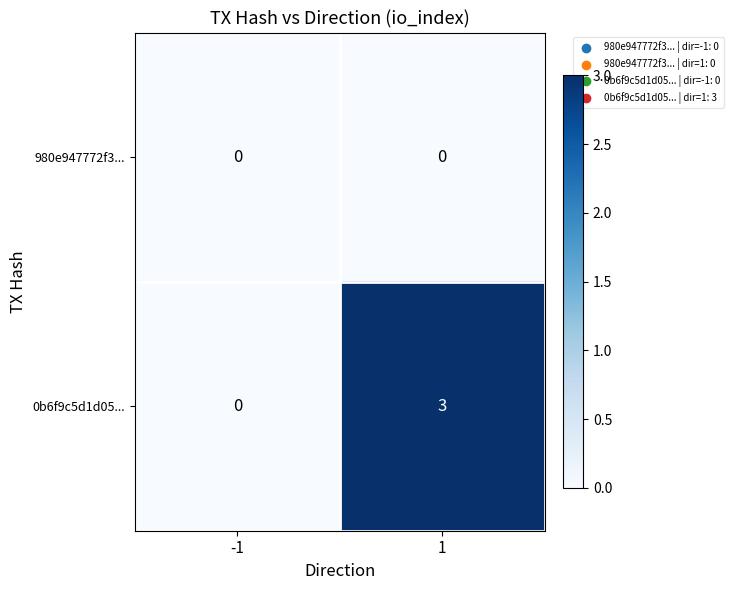

List the series in order of their overall mean, lowest first.

980e947772f3..., 0b6f9c5d1d05...